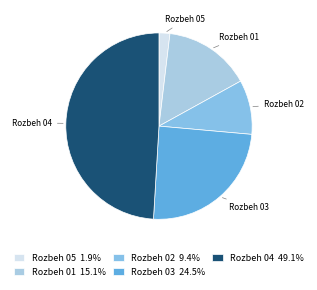

How many slices are in this pie chart?

5